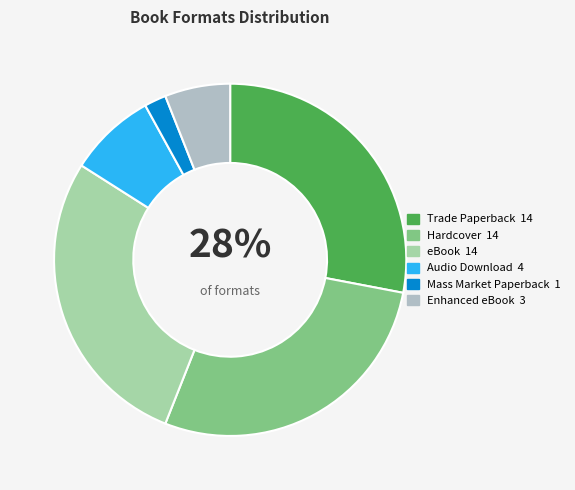

What is the smallest slice in the pie chart?

Mass Market Paperback